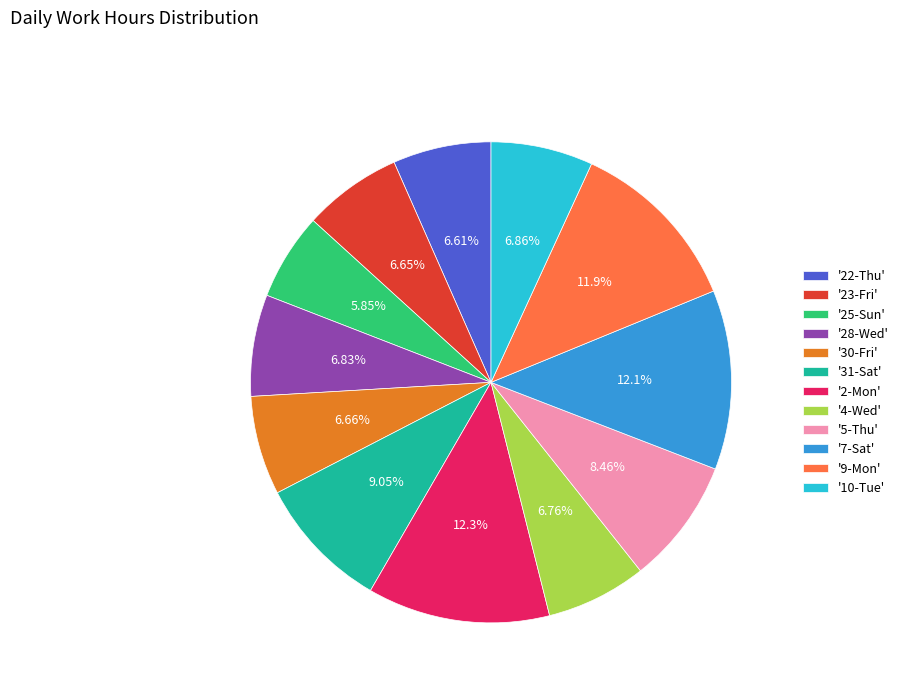

Do '5-Thu' and '4-Wed' together represent more than half of the pie?

No